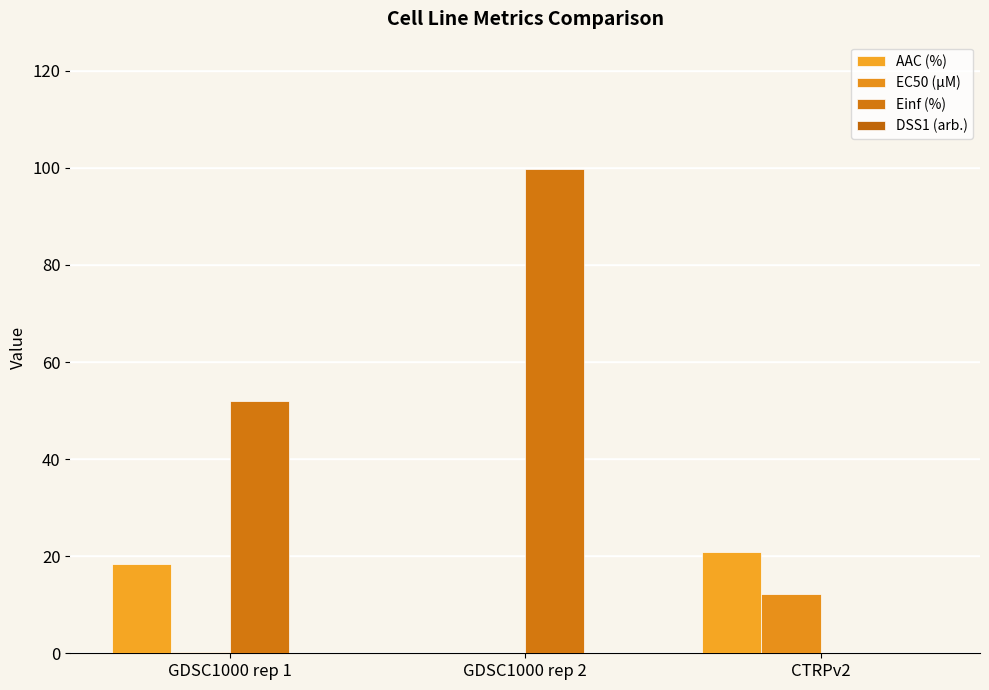

What is the label of the 1st bar from the right?

CTRPv2